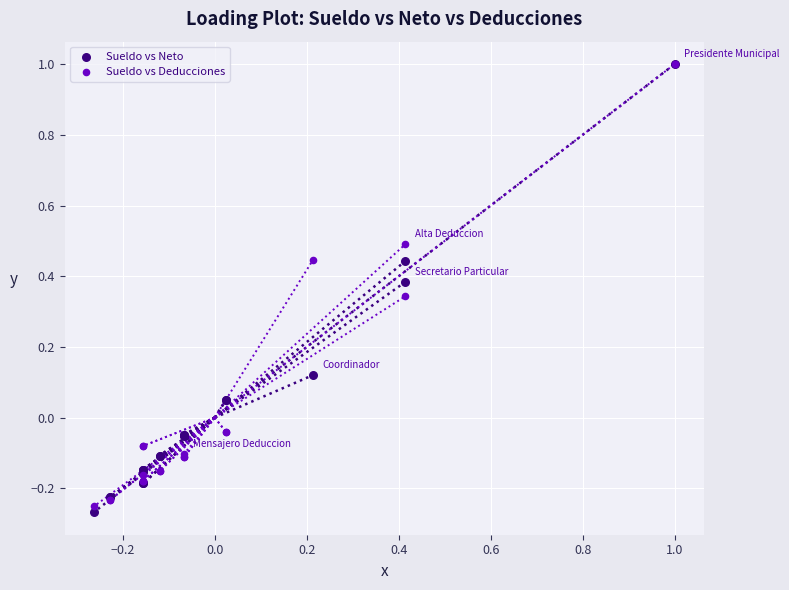

Which series has the largest Y range (max minus min)?

Sueldo vs Neto